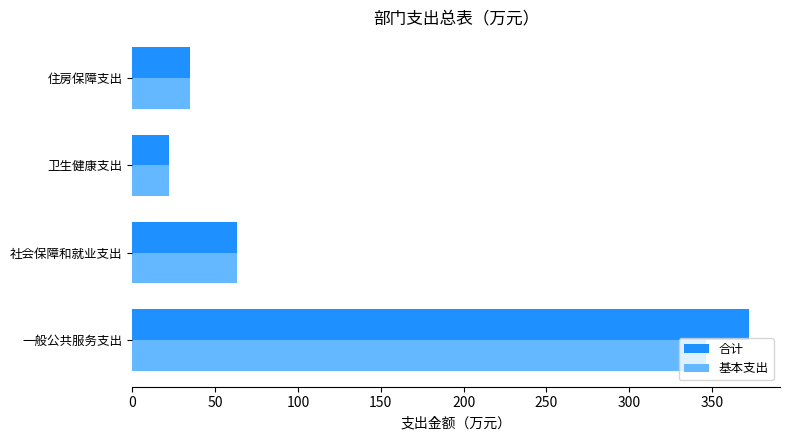

The value of 合计 at 住房保障支出 is 35.0. True or false?

True